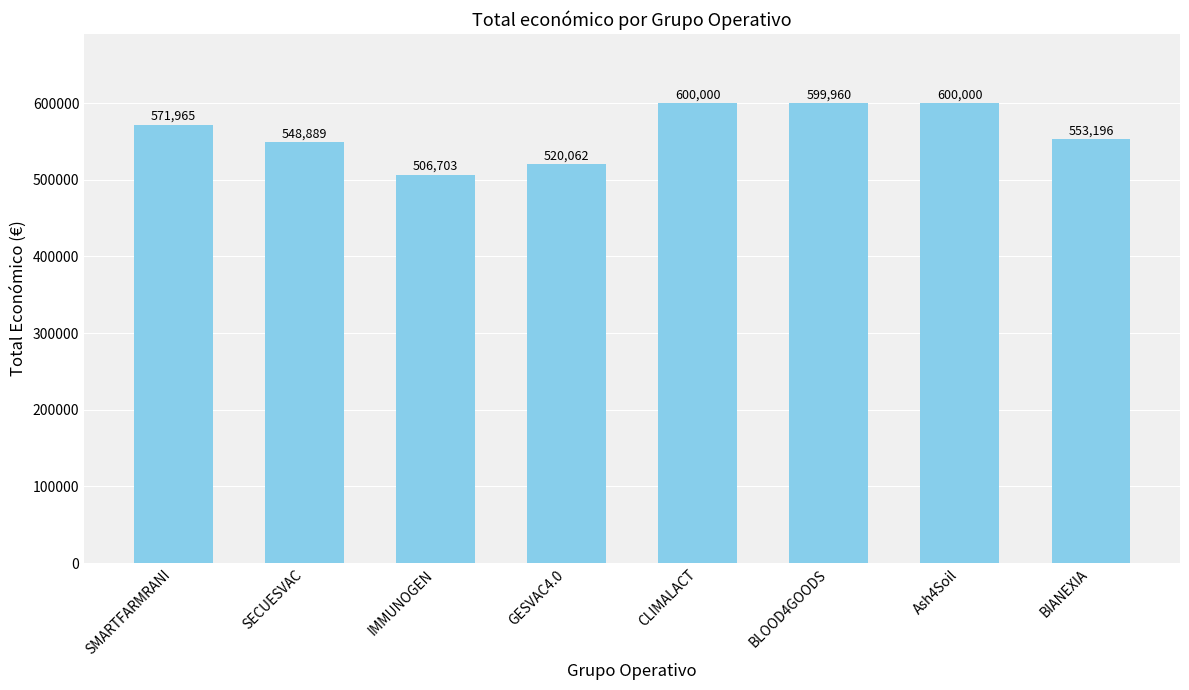

The value at IMMUNOGEN is 188645. True or false?

False